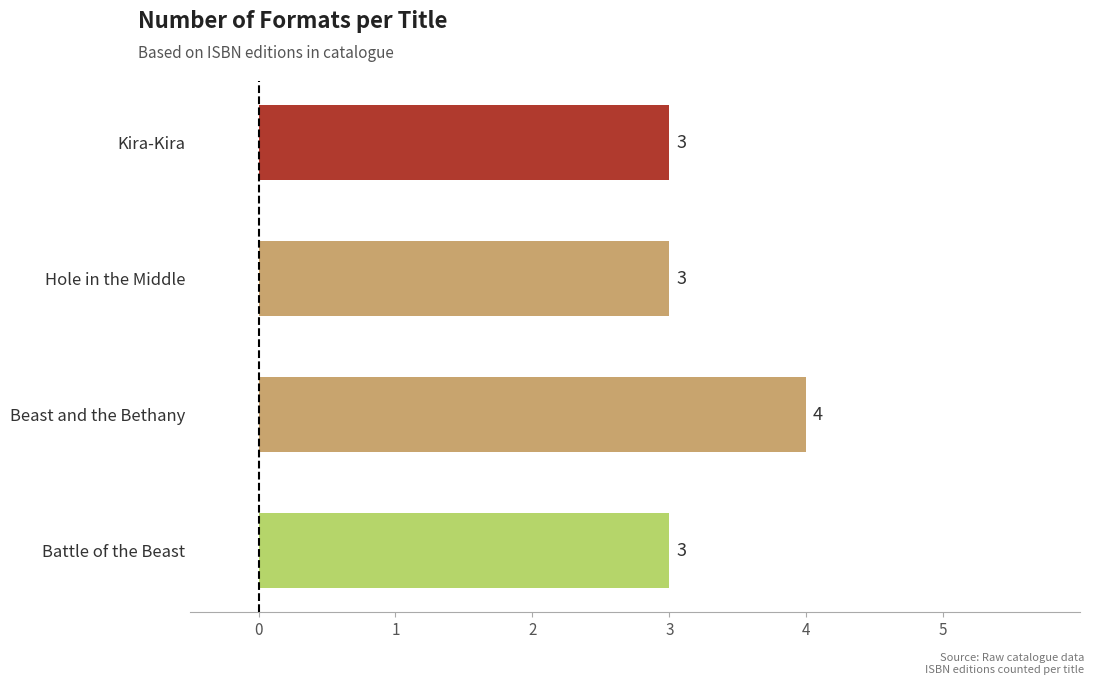

What is the sum of the values at Hole in the Middle and Kira-Kira?

6